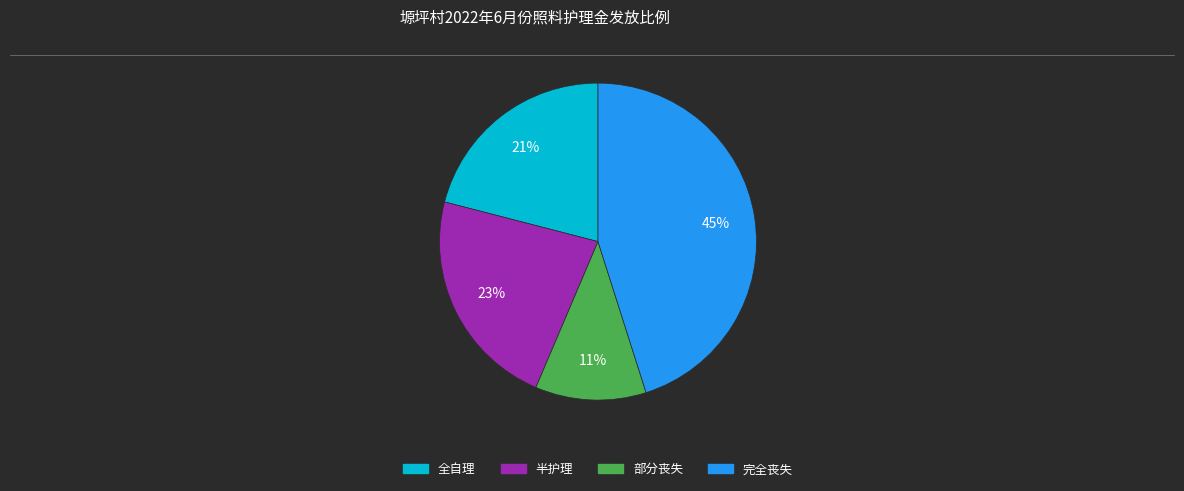

True or false: 半护理 accounts for 29% of the total.

False